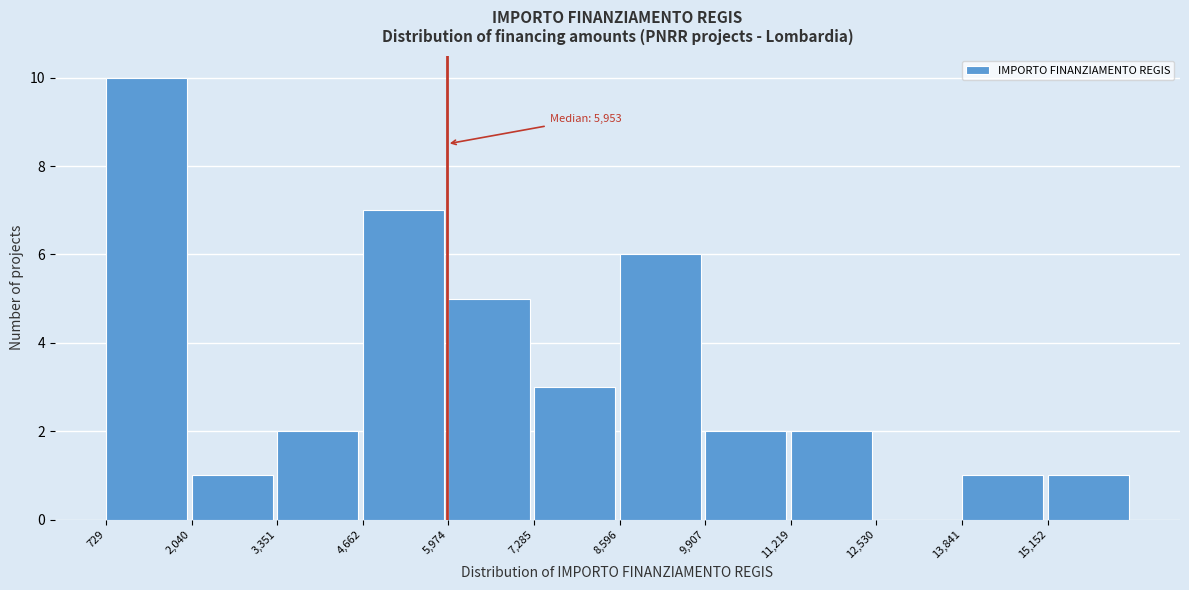

Over which range of the x-axis is the bar tallest?

800 to 2000